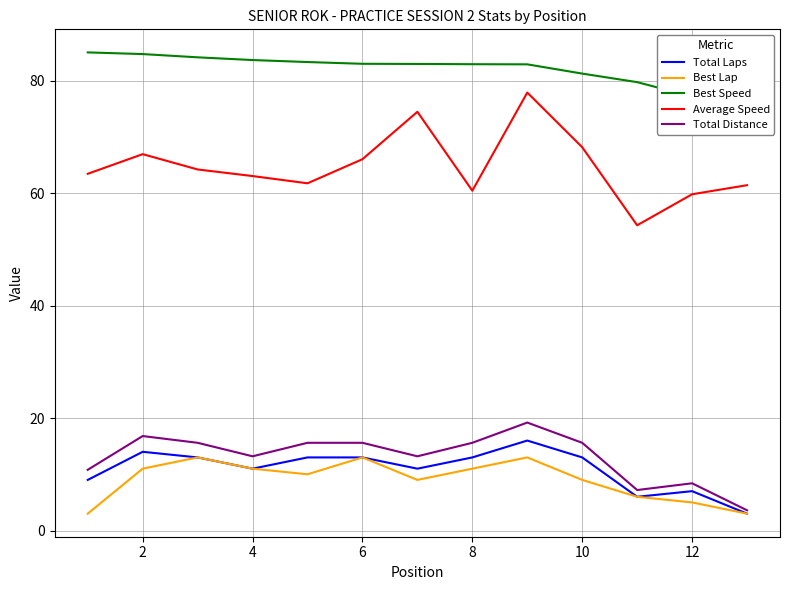

What is the highest value of the Average Speed series?

77.9